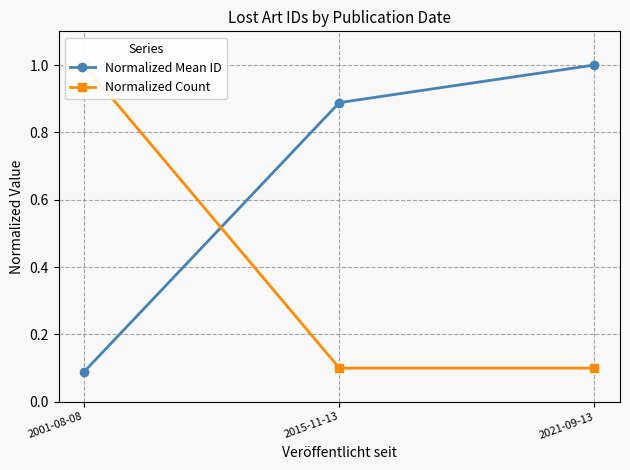

Rank the series by their maximum value, from lowest to highest.

Normalized Mean ID, Normalized Count